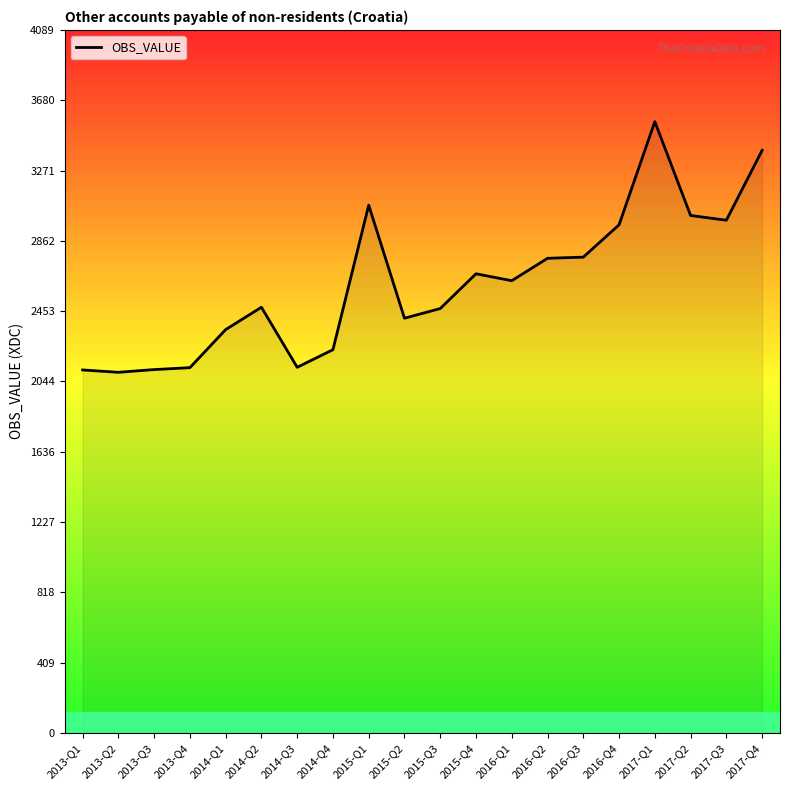

True or false: the data shows 2630.1 at 2016-Q1.

True